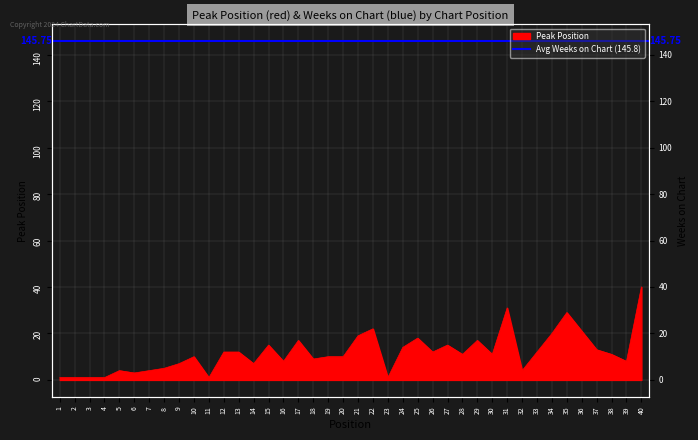

Reading left to right, list all the values displayed in this chart.

1	1	1	1	4	3	4	5	7	10	1	12	12	7	15	8	17	9	10	10	19	22	1	14	18	12	15	11	17	11	31	4	12	20	29	21	13	11	8	40